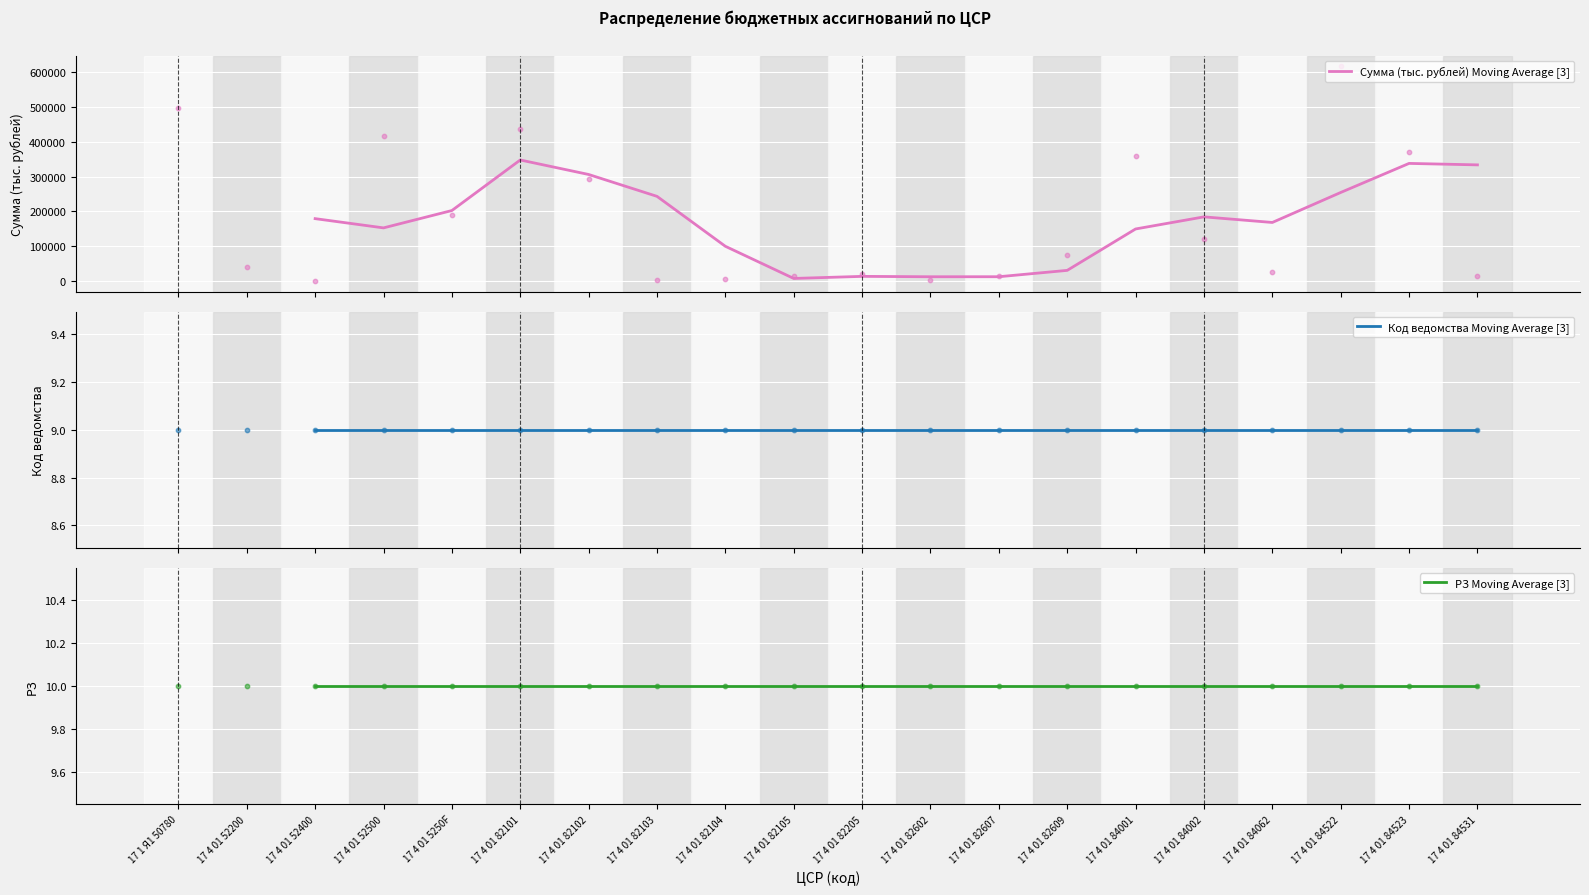

Which series reaches the maximum Y coordinate?

Сумма (тыс. рублей) Moving Average [3]